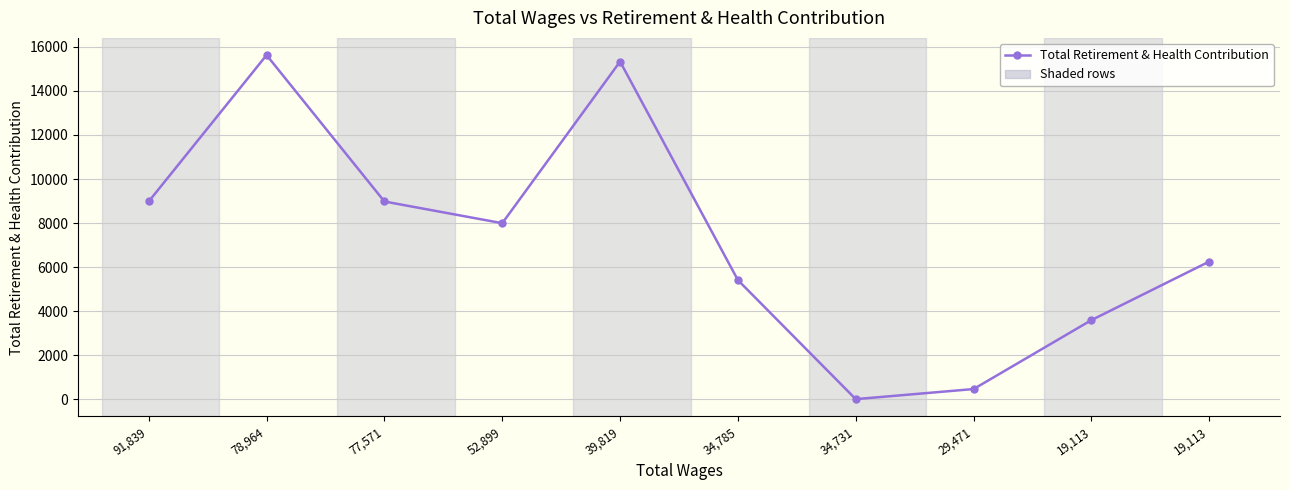

At which category does the data reach its first local peak?

78,964